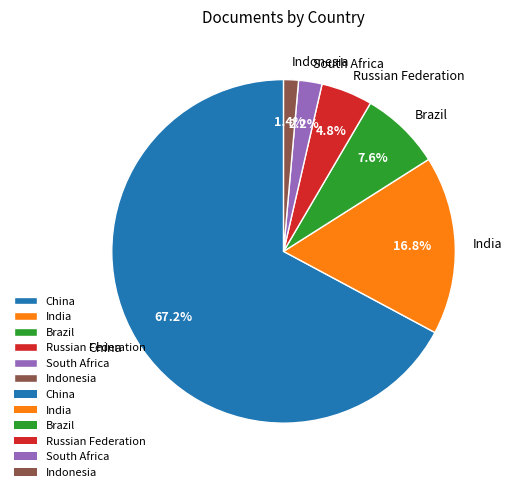

To the nearest percent, what is the combined percentage of China and Indonesia?

69%